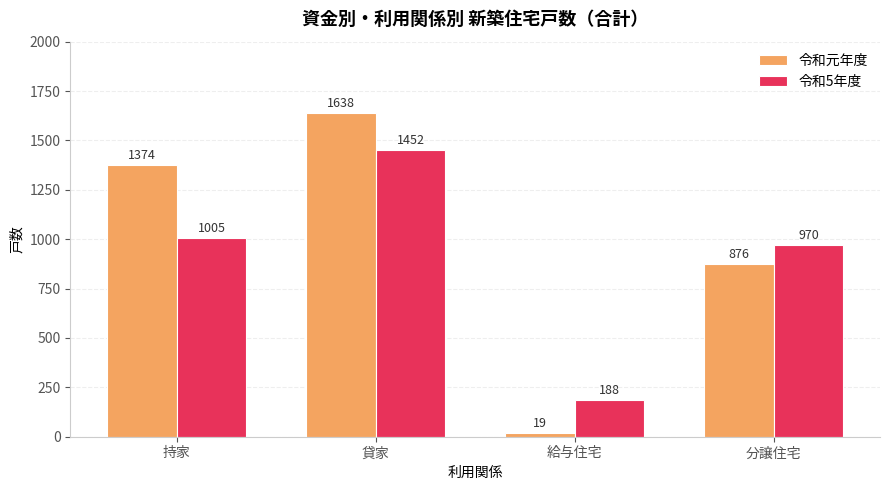

Which series has the largest range (max minus min)?

令和元年度